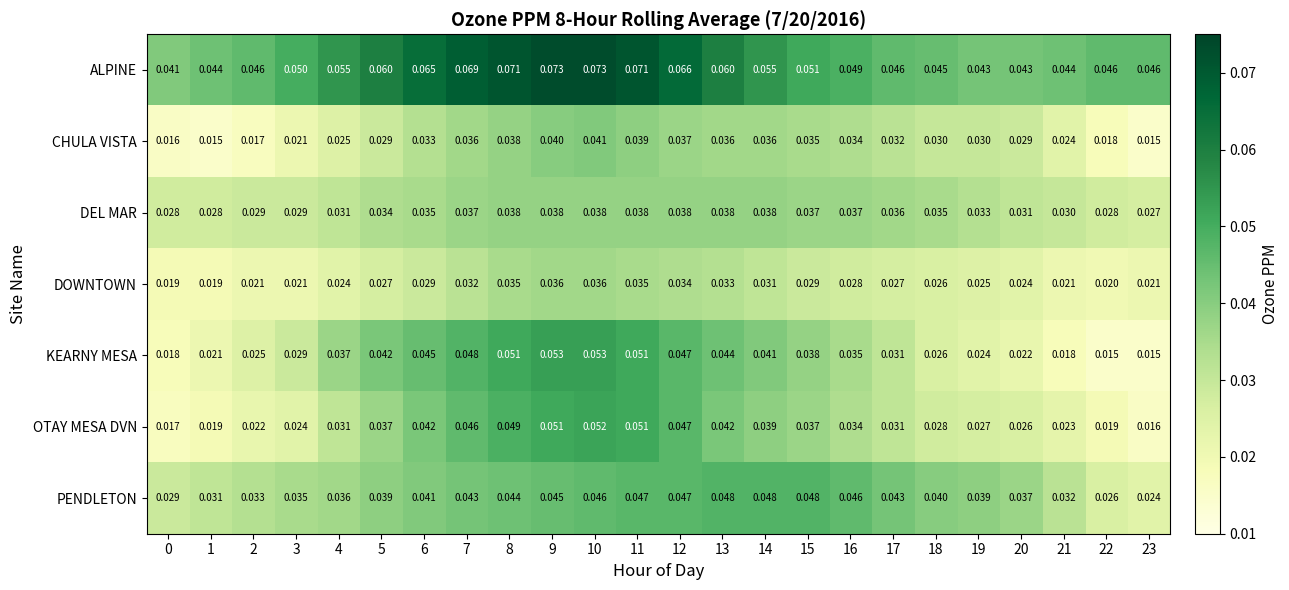

Is the value of CHULA VISTA at 15 greater than the value of DEL MAR at 7?

No